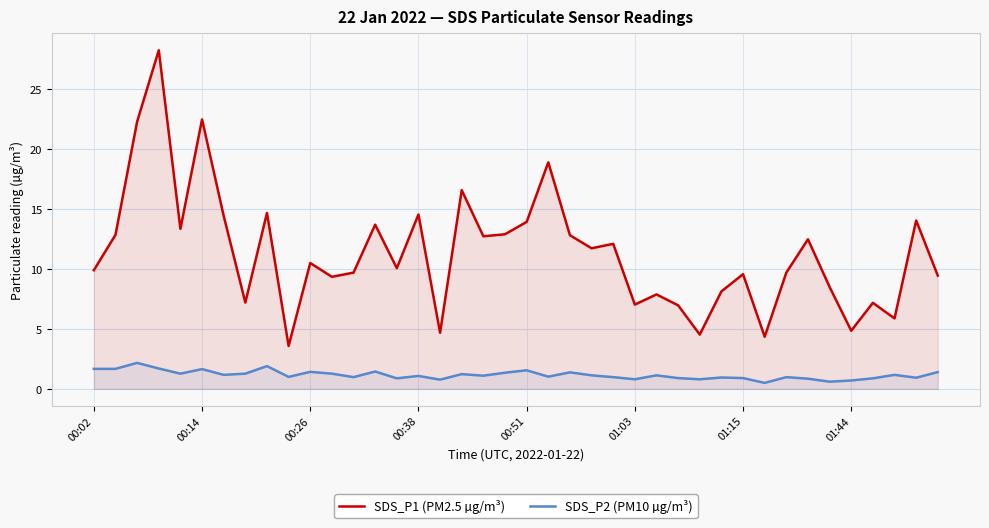

What is the smallest value displayed?

0.5